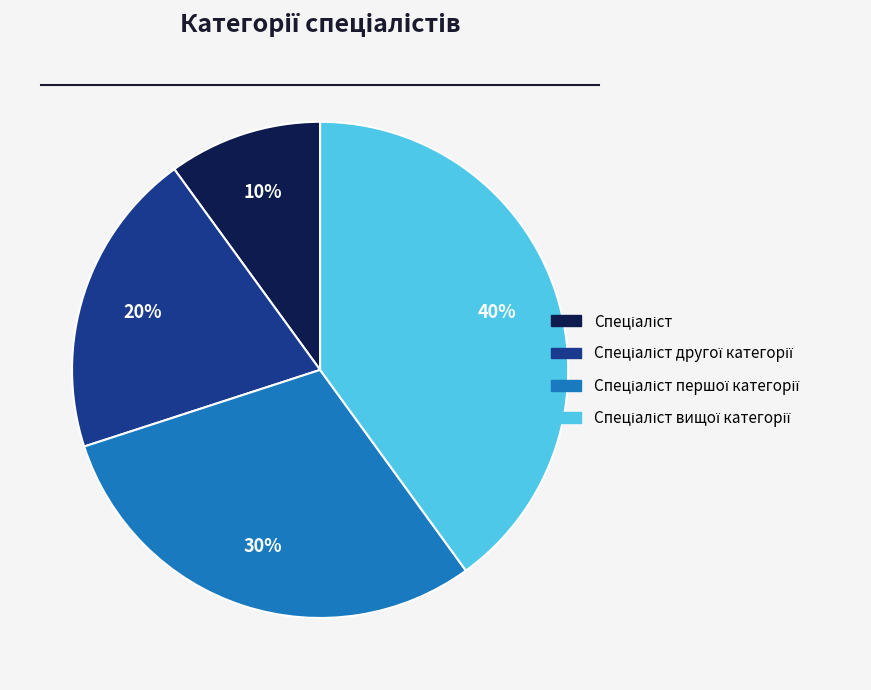

How many slices are in this pie chart?

4